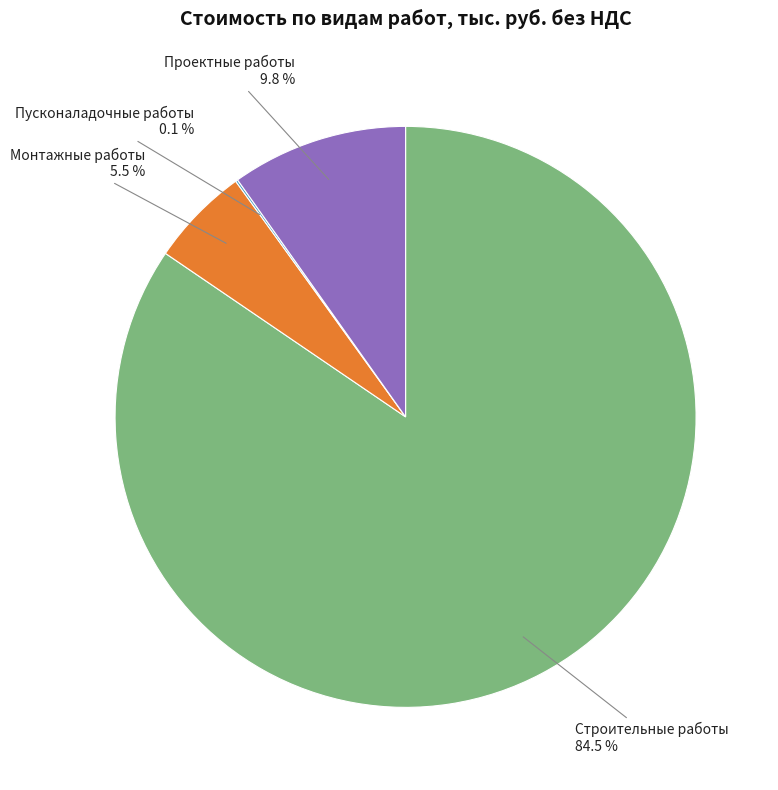

Is Строительные работы the majority of the pie?

Yes